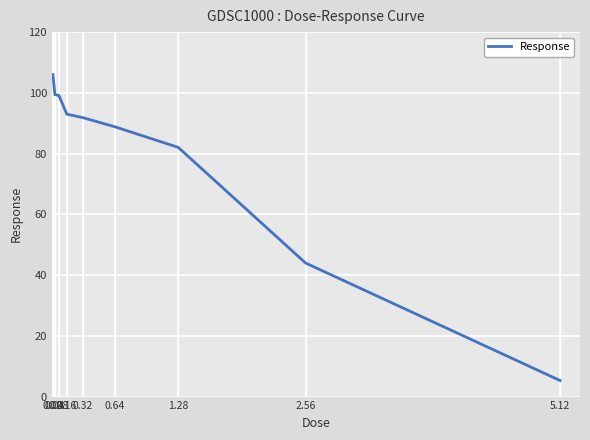

Which label corresponds to the largest value in the chart?

0.02